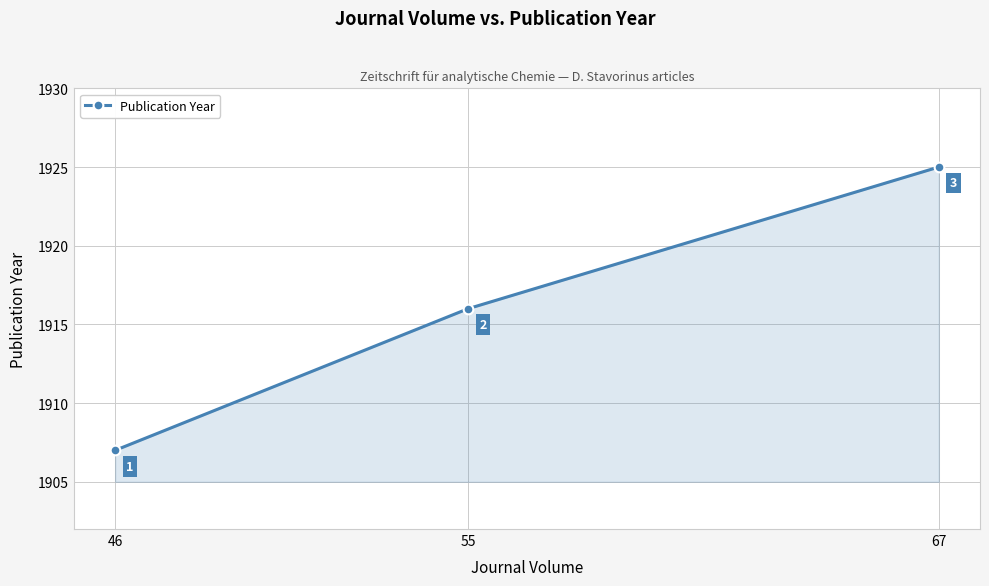

The chart shows a value of 1299 at 46. True or false?

False